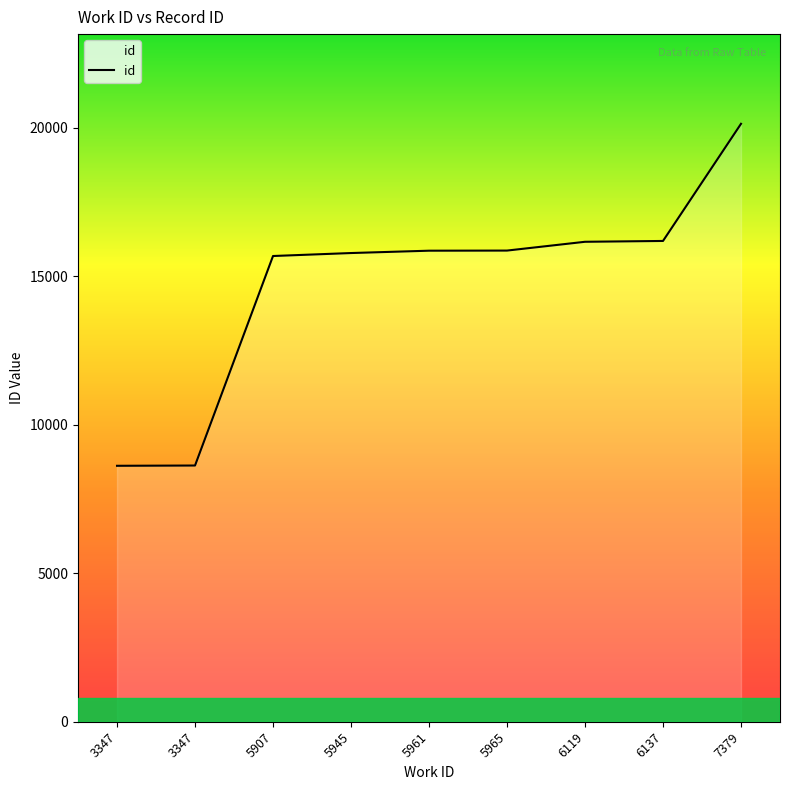

Does the chart have visible grid lines?

No